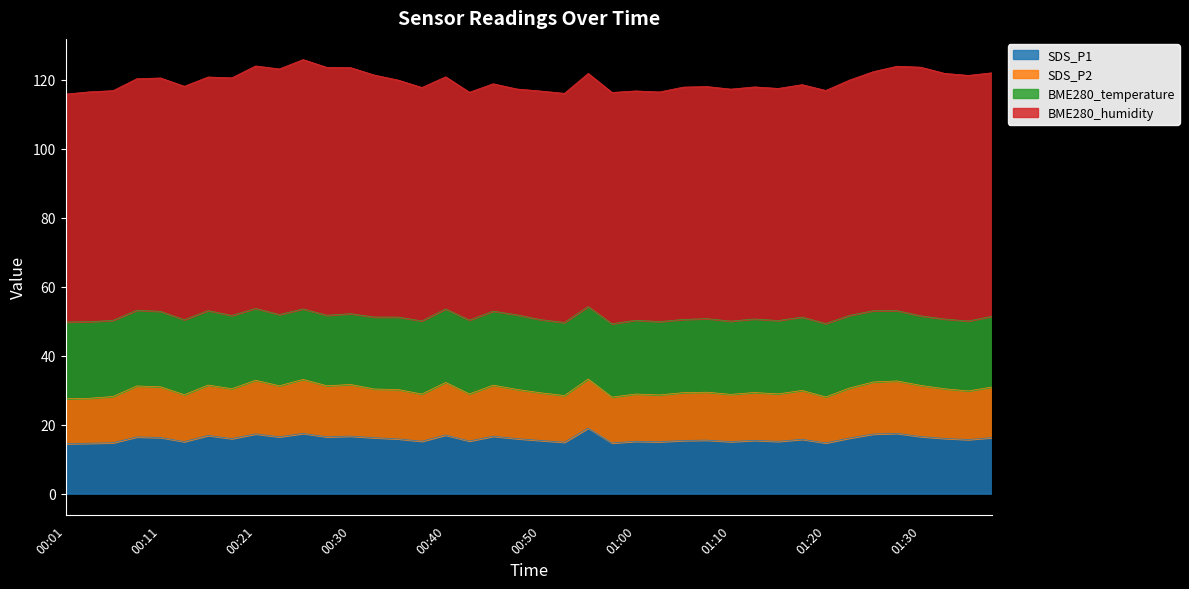

Rank the categories by SDS_P1 value from highest to lowest.

00:55, 01:27, 00:26, 00:21, 01:25, 00:40, 00:16, 00:30, 00:45, 01:30, 00:23, 00:28, 00:08, 00:11, 01:37, 00:33, 01:22, 01:32, 00:18, 00:48, 00:35, 01:17, 01:35, 01:08, 01:13, 00:50, 01:05, 00:43, 00:38, 01:00, 01:15, 00:13, 01:10, 01:03, 00:53, 00:06, 01:20, 00:58, 00:03, 00:01